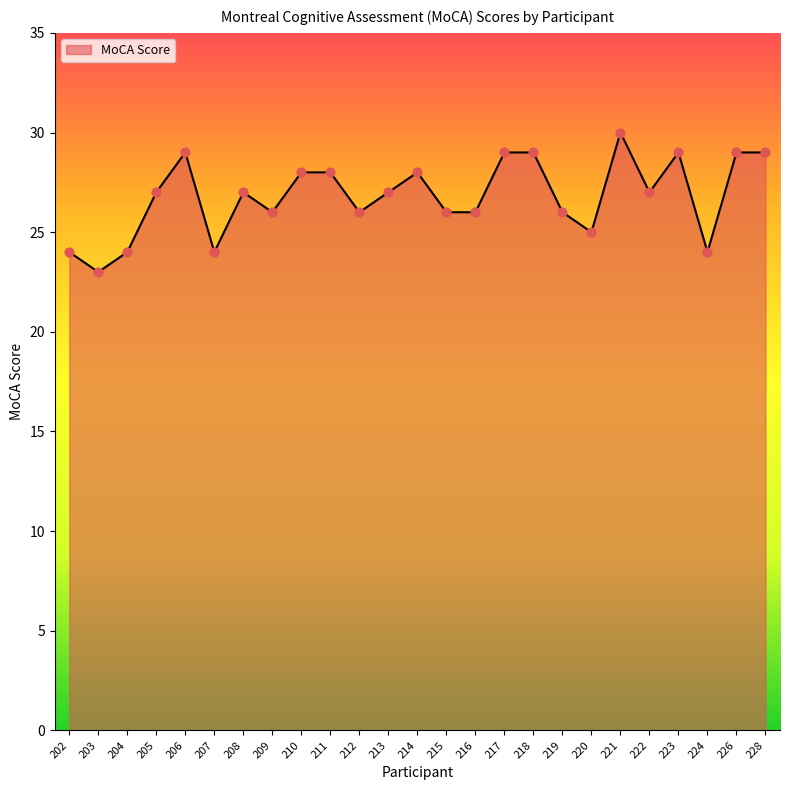

What is the change in value from 206 to 221?

+1